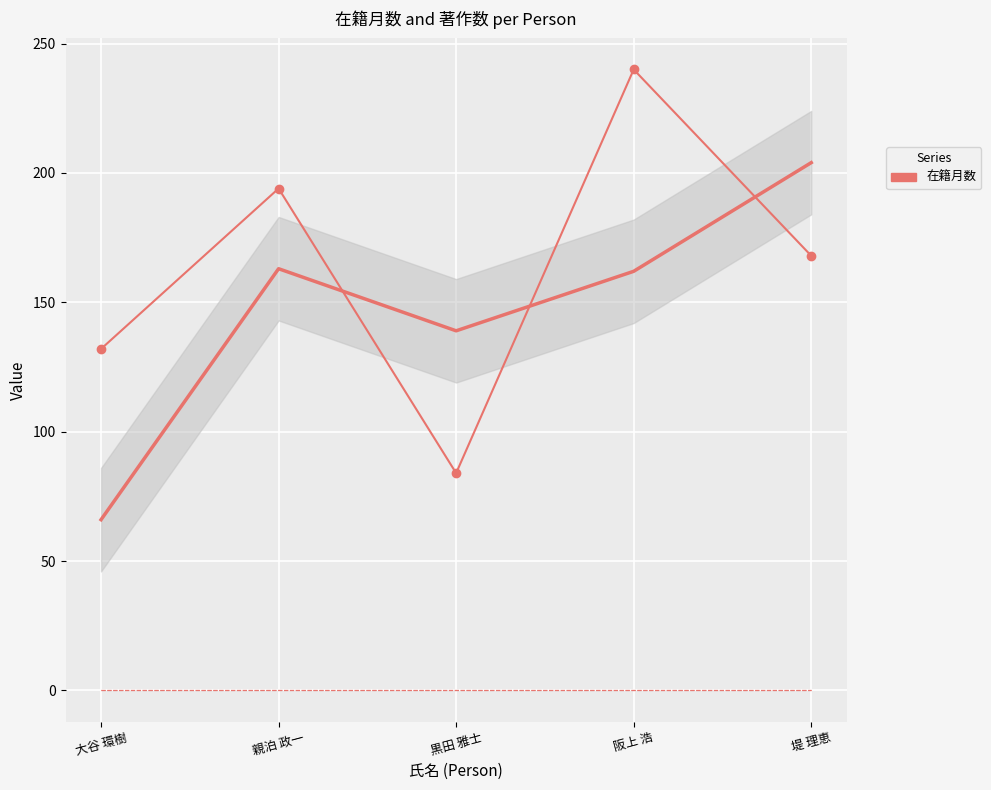

What is the greatest value displayed?

240